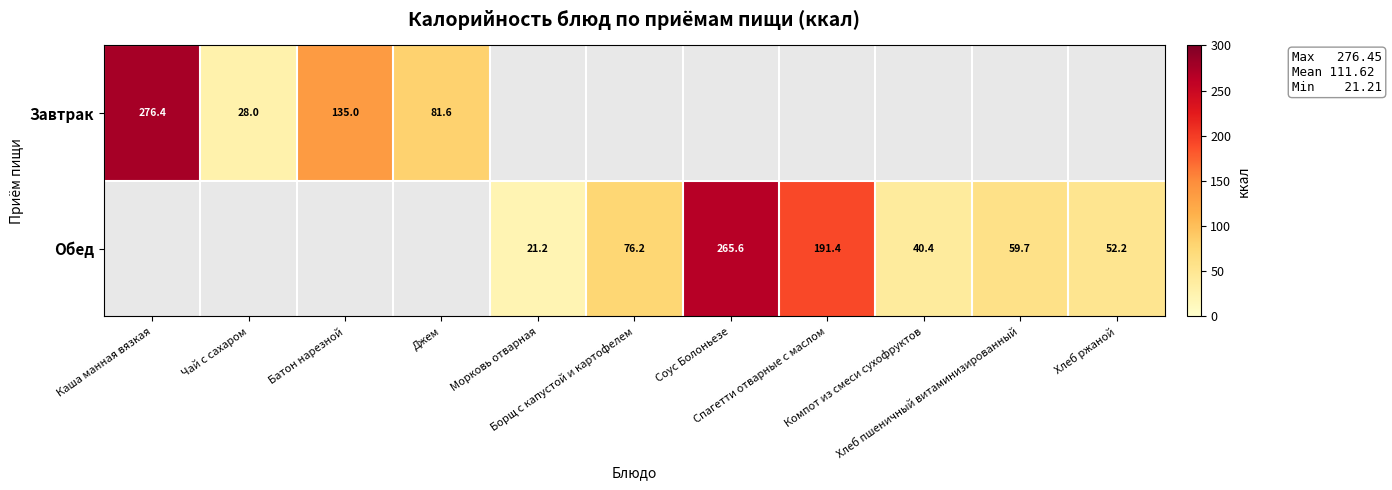

The Обед series shows 265.6 at Соус Болоньезе. True or false?

True